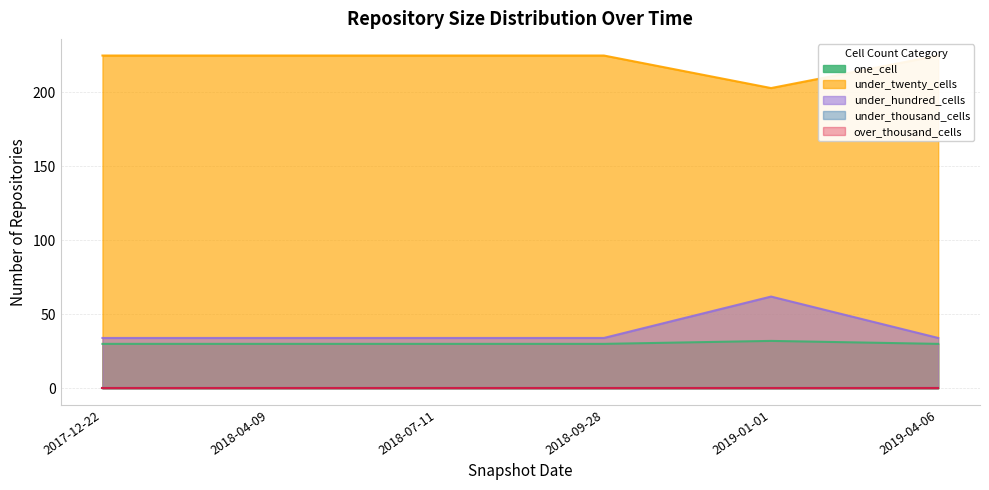

What is the sum of all under_hundred_cells values?

232